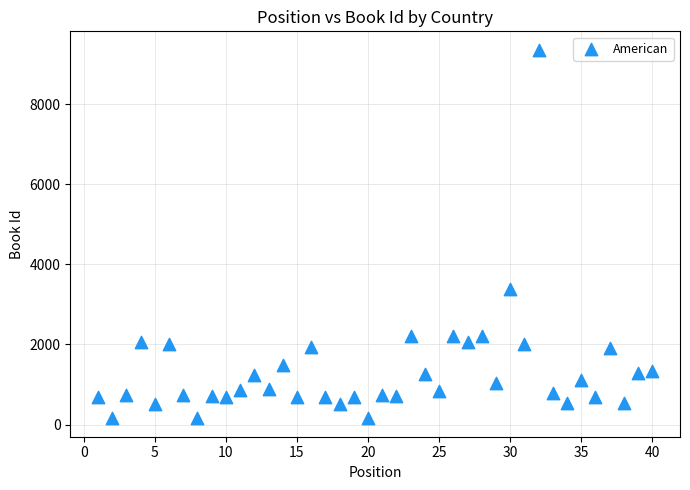

What Y value in the scatter plot is closest to 4756?

3382